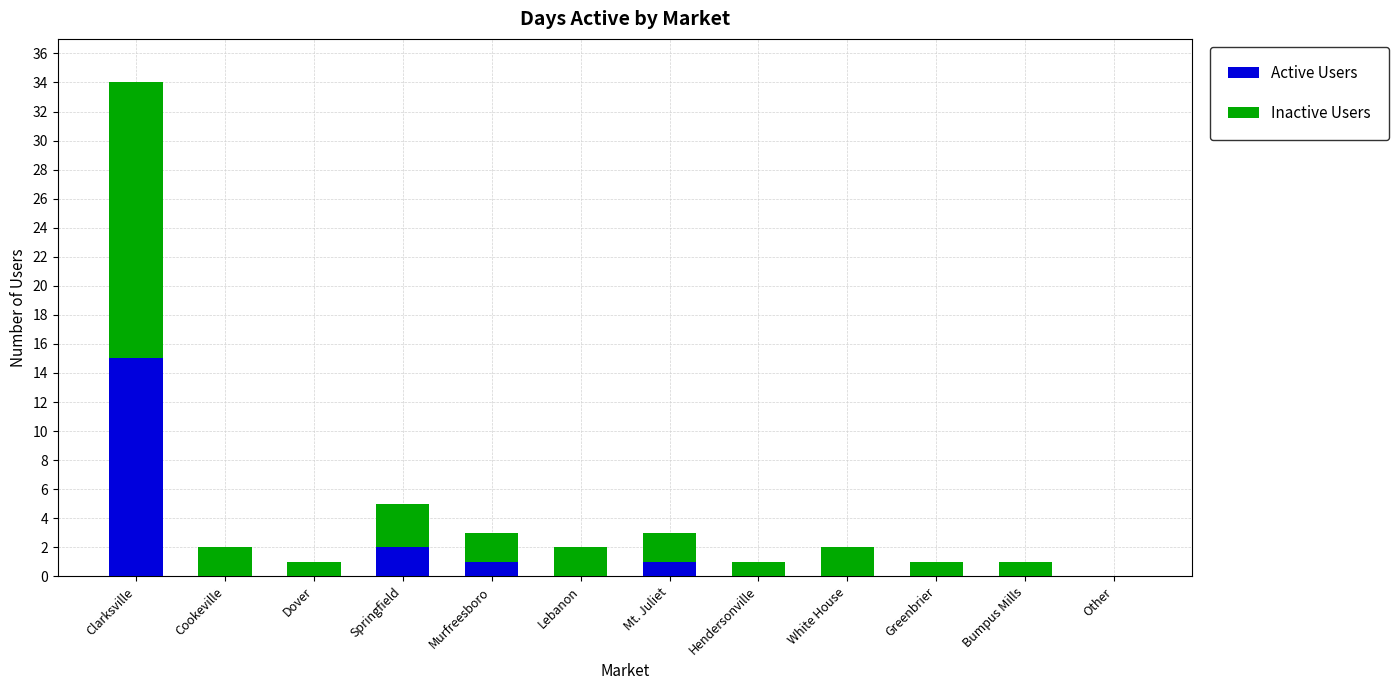

Reading left to right, list the values for the Active Users series.

Clarksville=15	Cookeville=0	Dover=0	Springfield=2	Murfreesboro=1	Lebanon=0	Mt. Juliet=1	Hendersonville=0	White House=0	Greenbrier=0	Bumpus Mills=0	Other=0